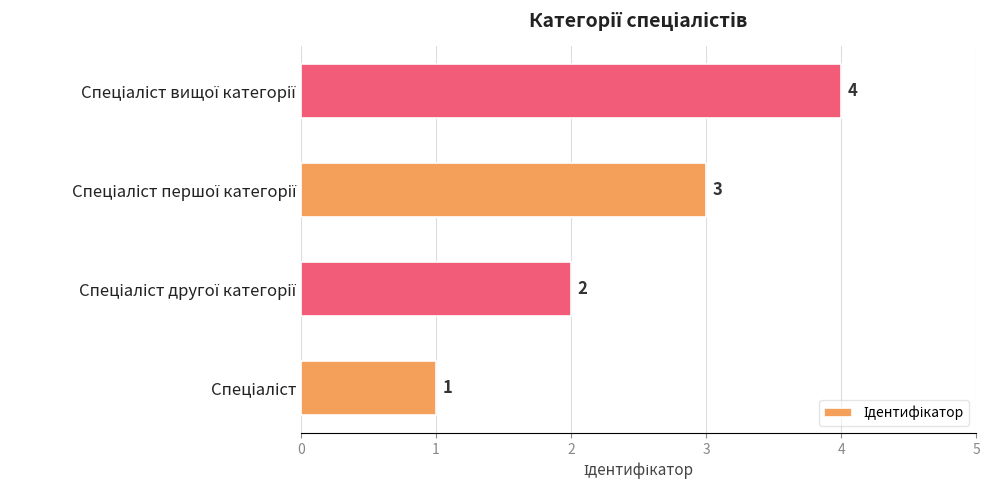

What is the sum of all values?

10